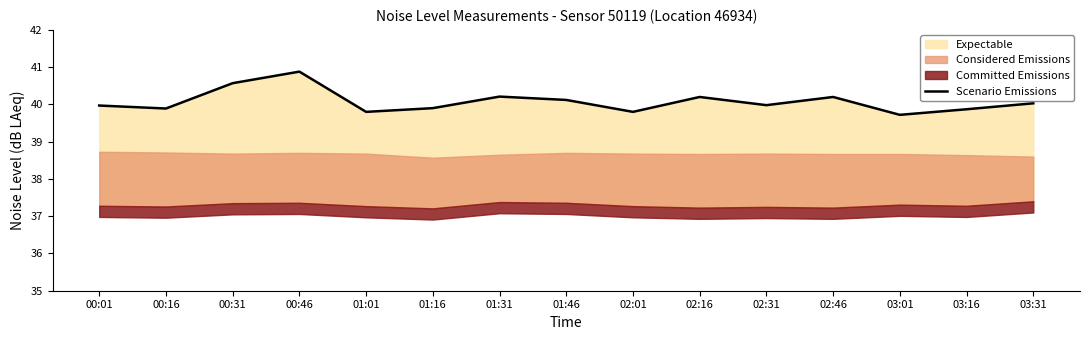

What is the difference between the maximum and minimum values?

1.2